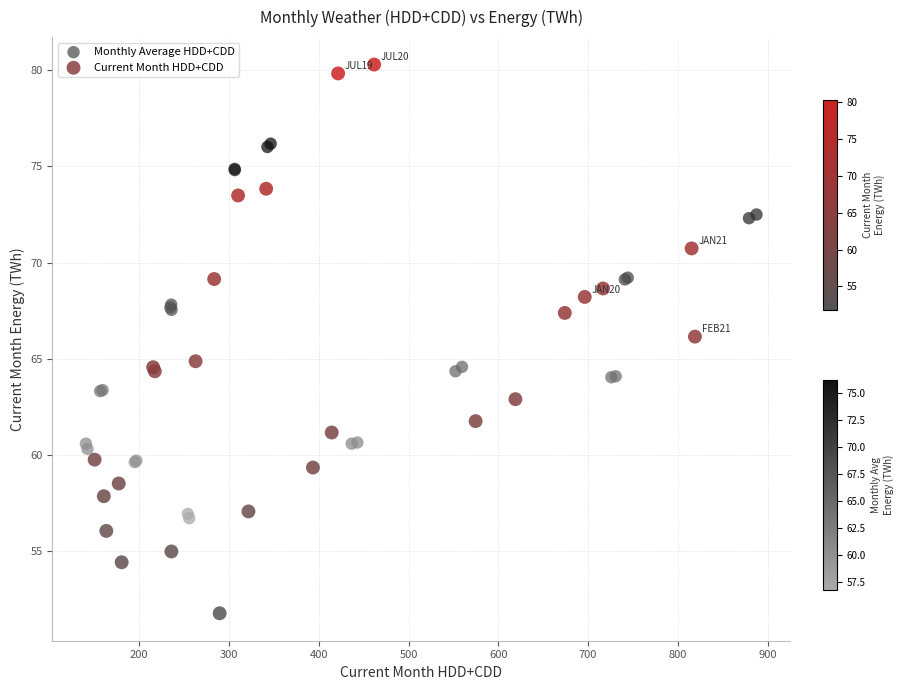

Which series contains the highest Y value?

Current Month HDD+CDD